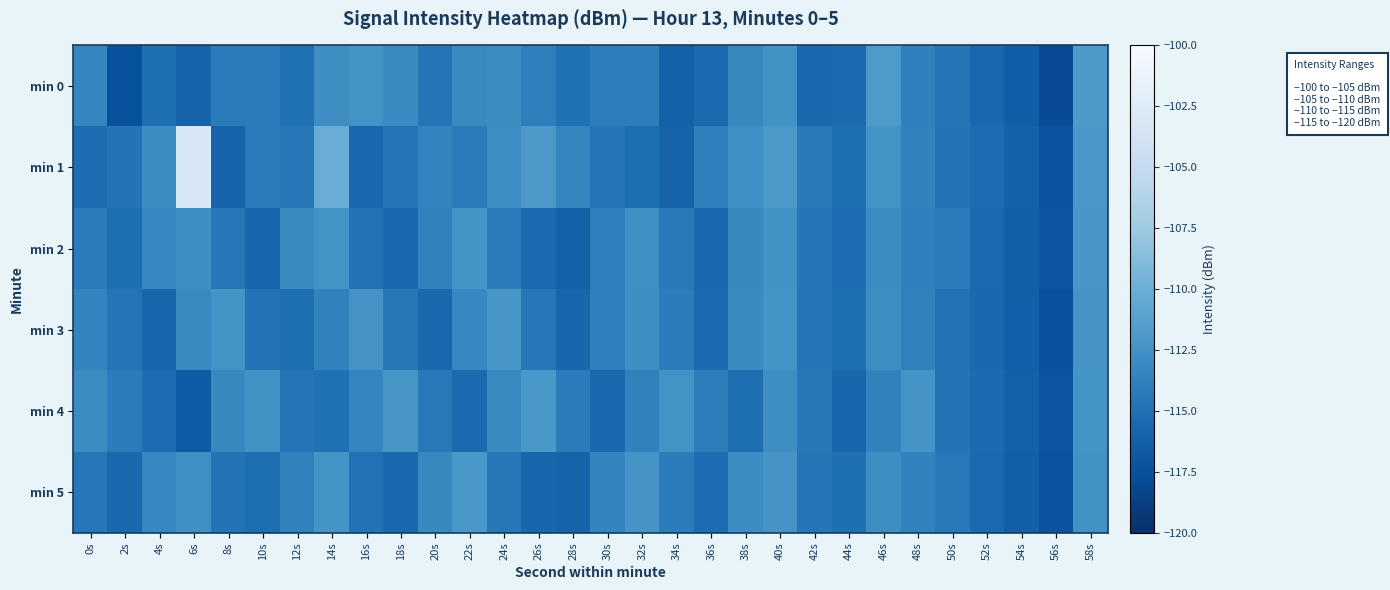

What is the total value across all series at 4s?

-685.8